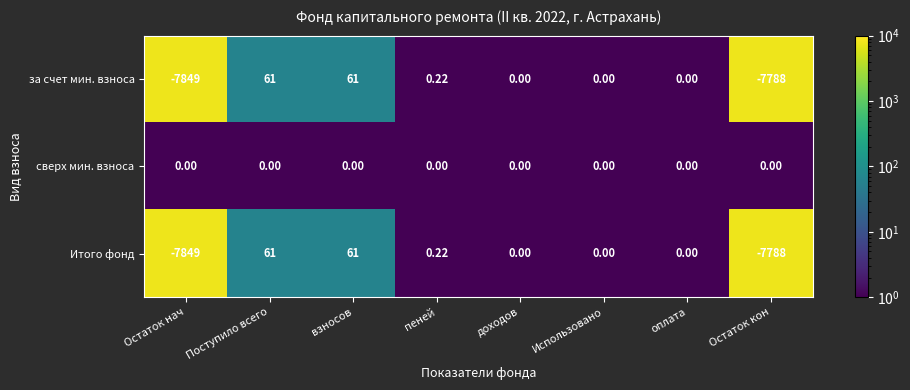

Which series has the largest total across all categories?

сверх мин. взноса